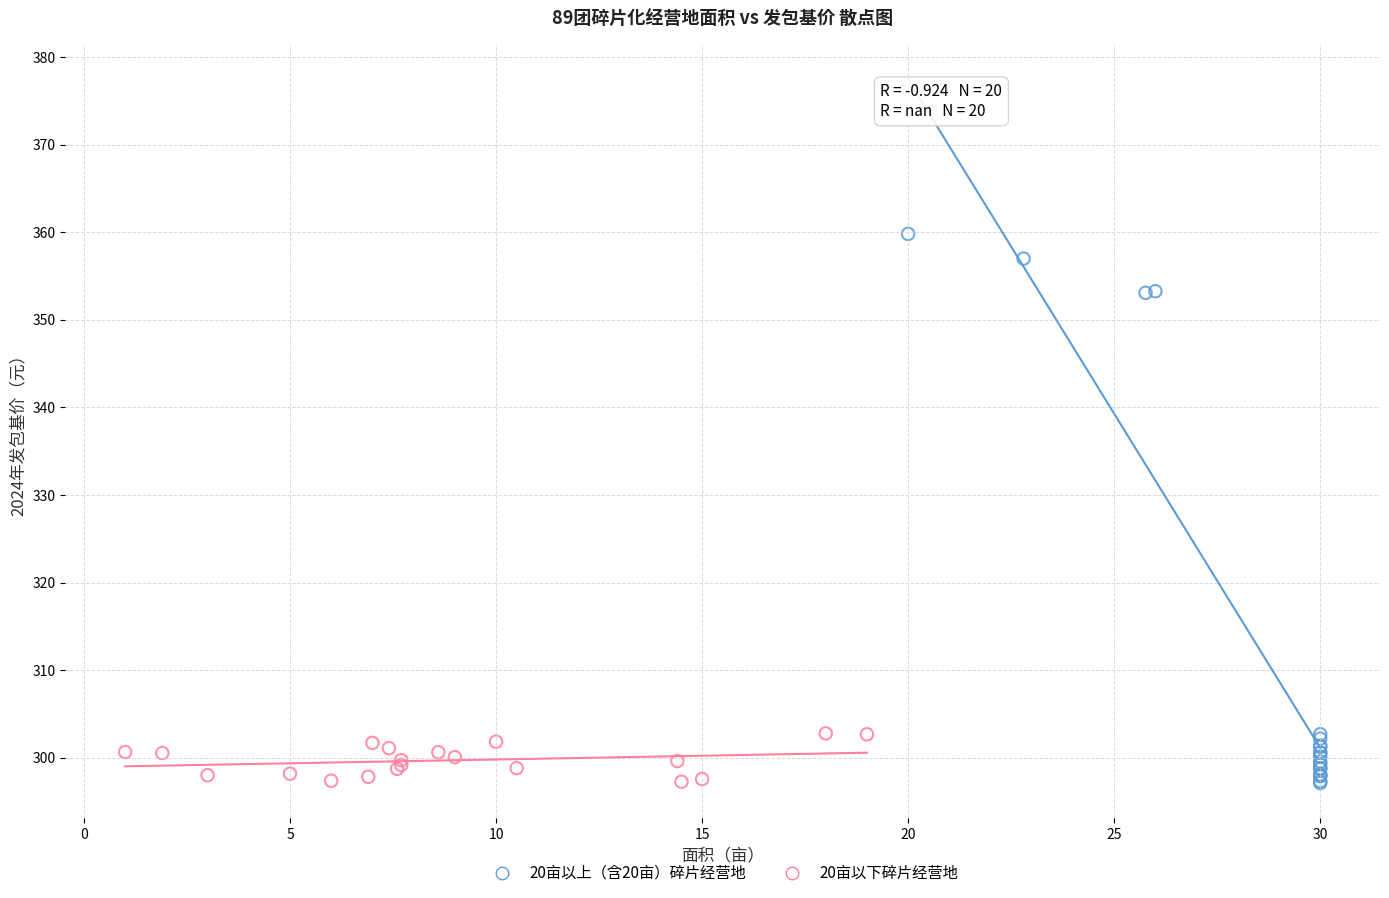

What are all the series names shown in the legend?

20亩以上（含20亩）碎片经营地, 20亩以下碎片经营地